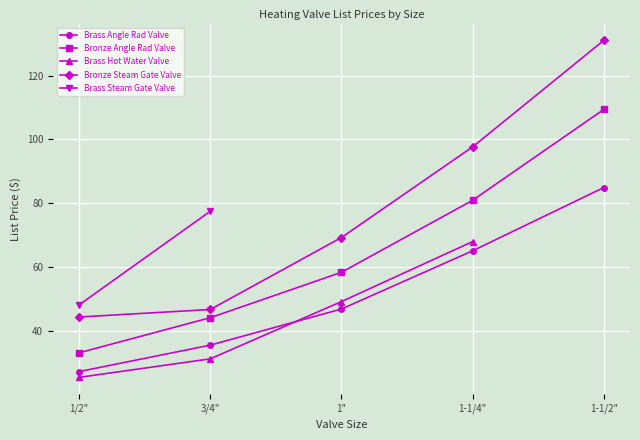

Which series has the largest range (max minus min)?

Bronze Steam Gate Valve